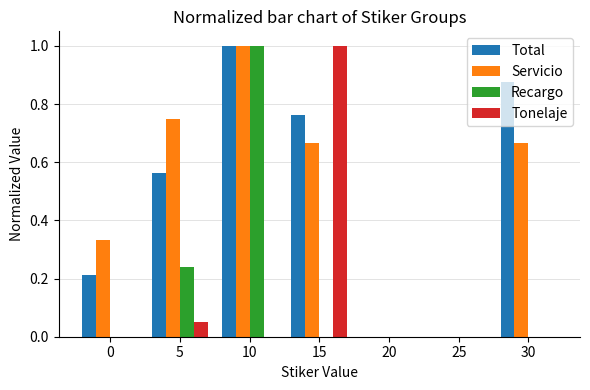

The value of Servicio at 25 is 0.0. True or false?

True